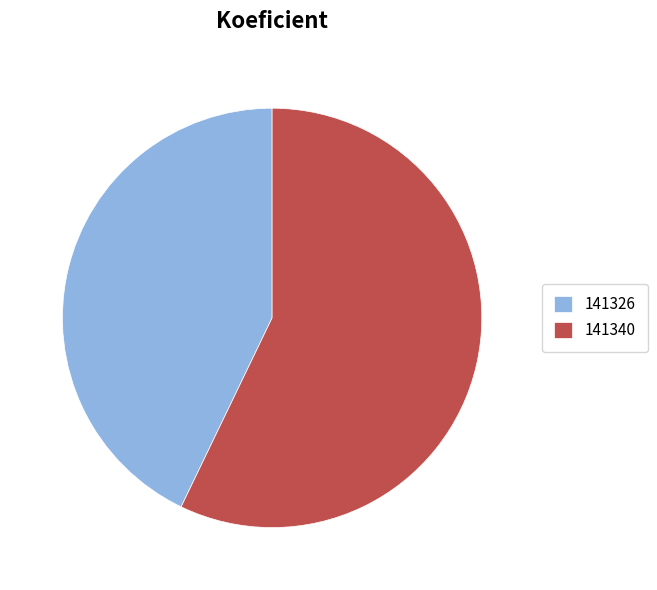

The 141326 slice represents 43% of the pie. True or false?

True